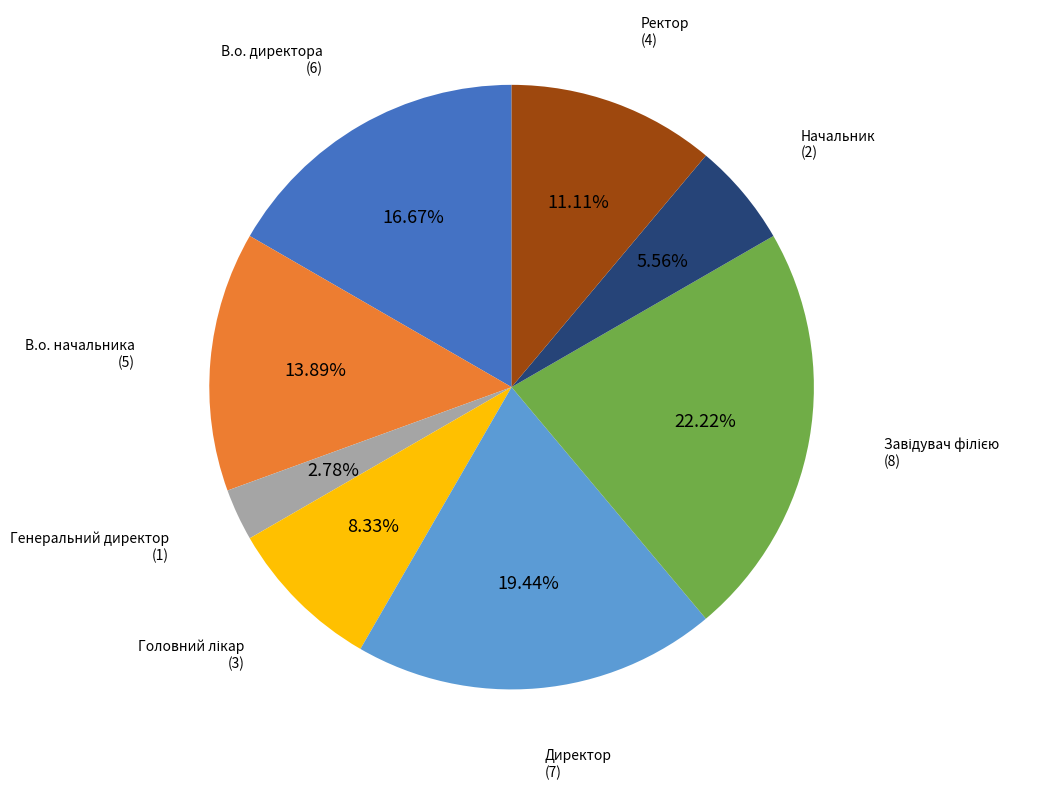

Does any single category account for the majority?

No